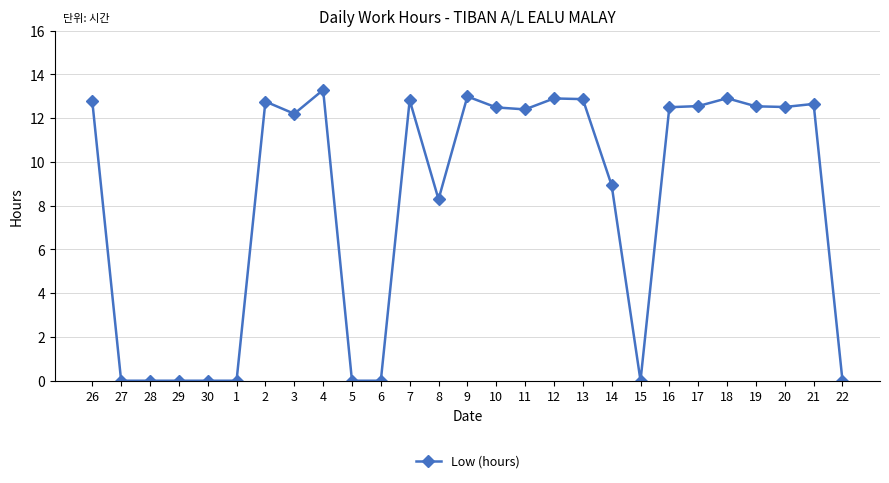

Where is the data nearest to the value 6?

8